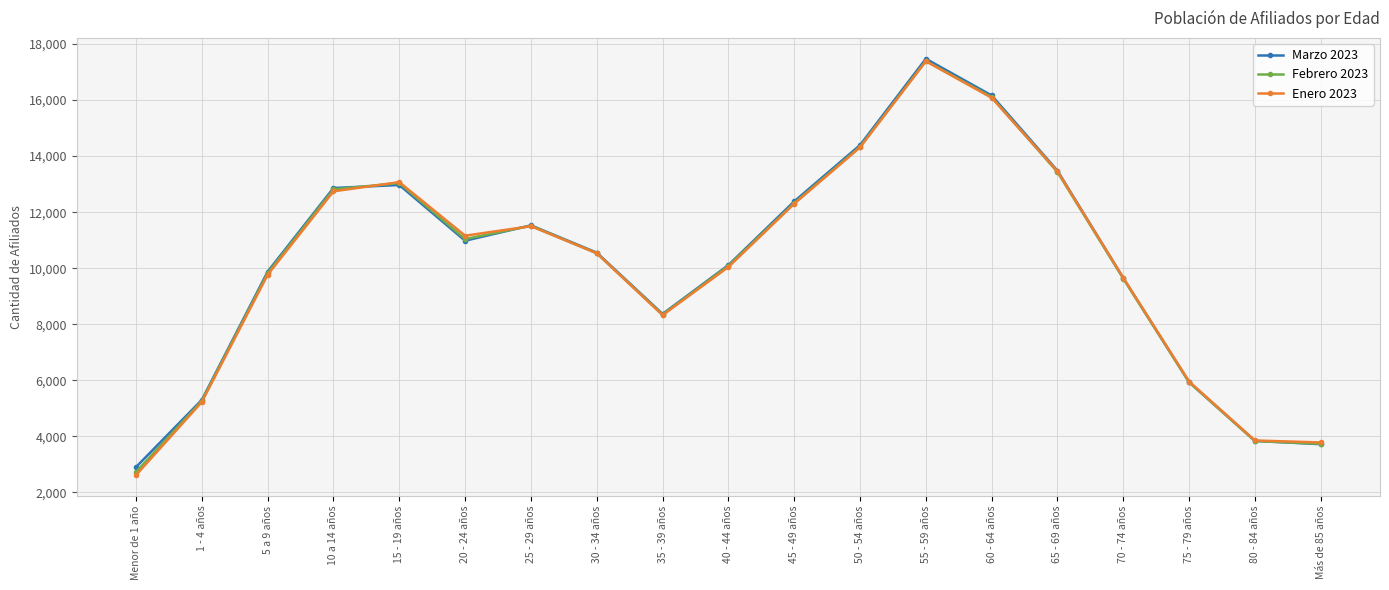

What position from the right is 60 - 64 años?

6